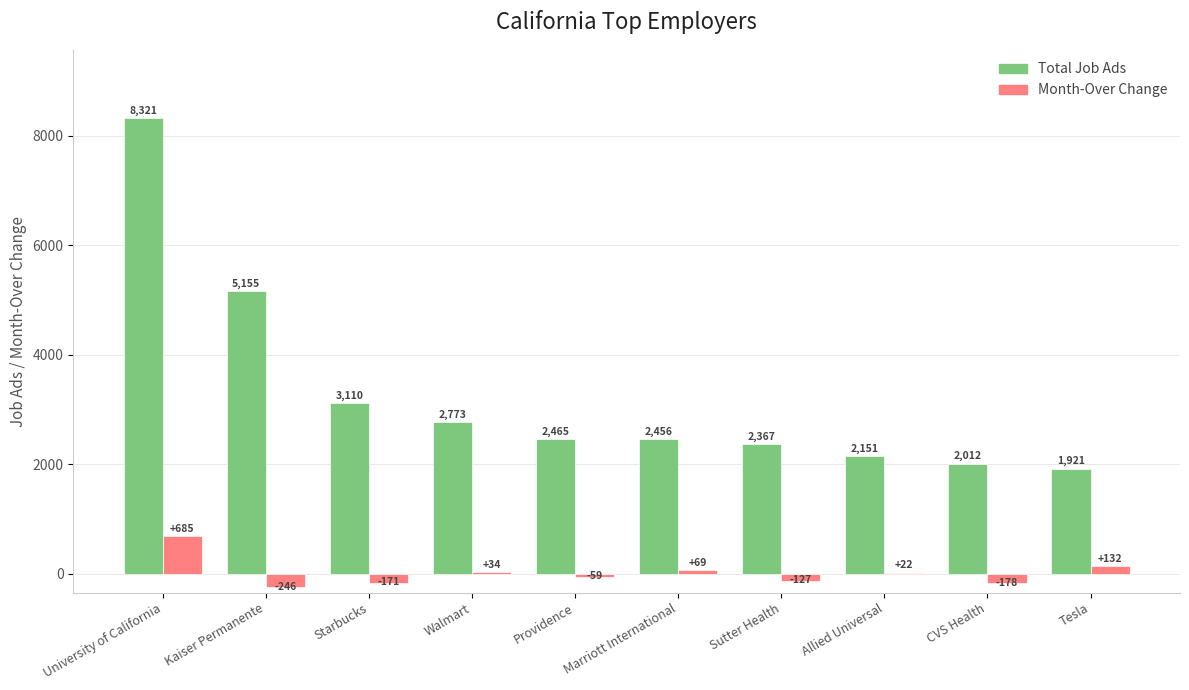

Where is Month-Over Change nearest to the value 219?

Tesla